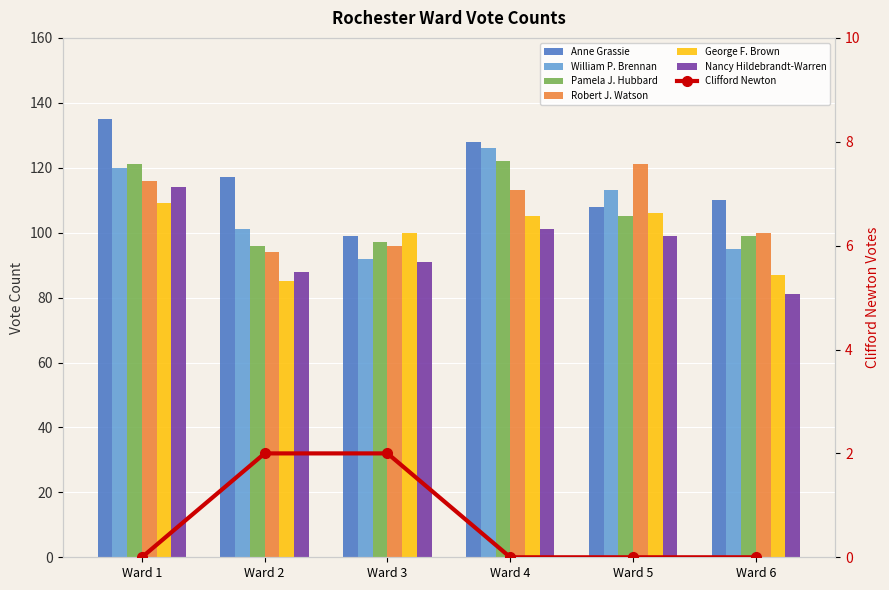

Rank the categories by George F. Brown value from highest to lowest.

Ward 1, Ward 5, Ward 4, Ward 3, Ward 6, Ward 2